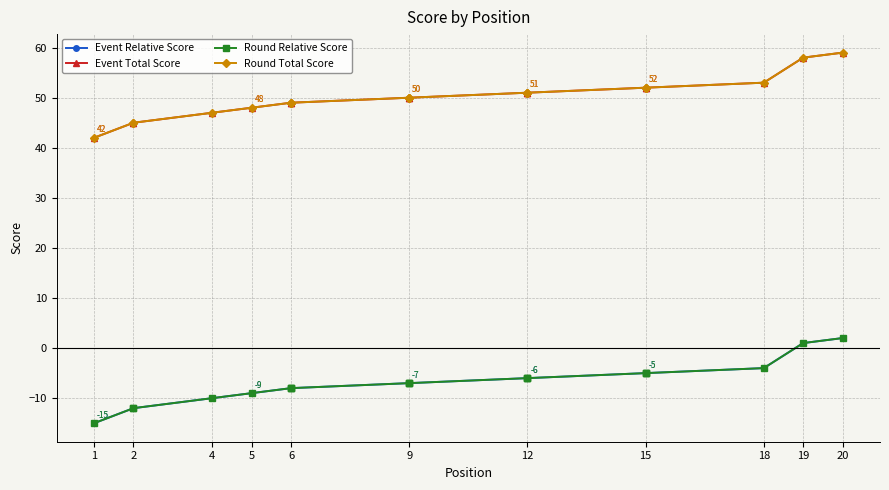

True or false: Round Relative Score and Round Total Score cross at least once.

False